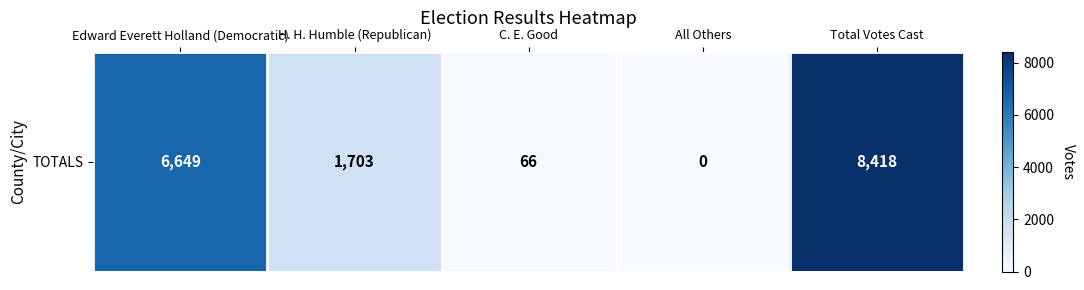

Count the number of categories in the chart.

5